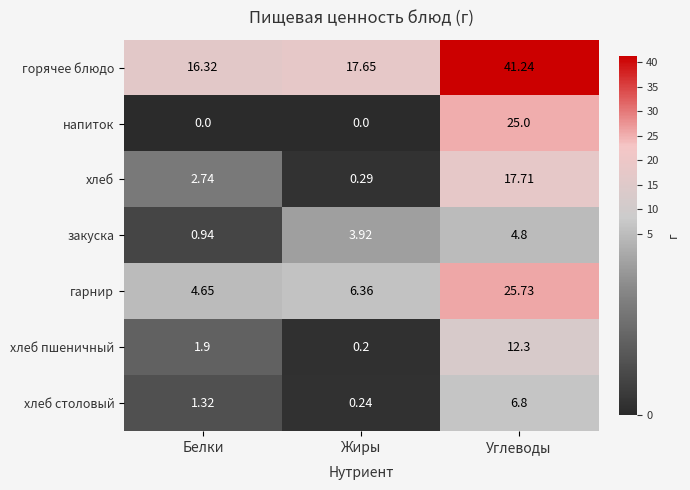

At which category is the sum across all series the highest?

Углеводы